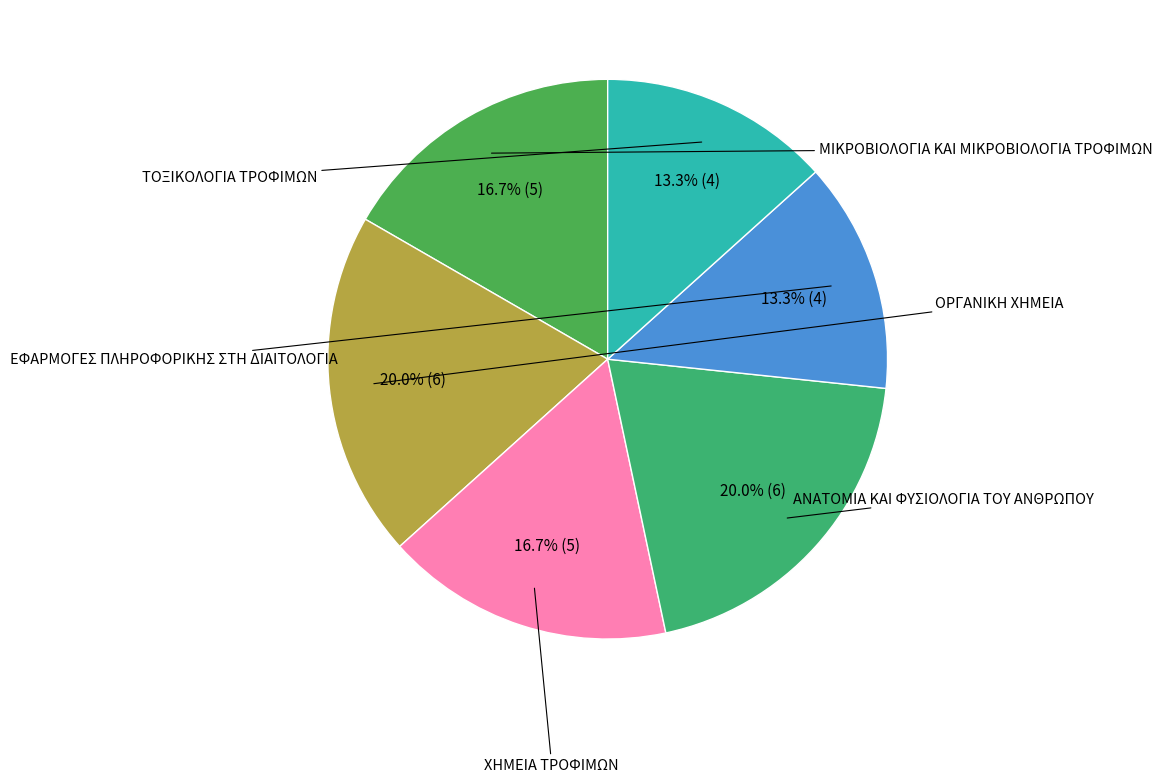

Combined, do ΜΙΚΡΟΒΙΟΛΟΓΙΑ ΚΑΙ ΜΙΚΡΟΒΙΟΛΟΓΙΑ ΤΡΟΦΙΜΩΝ and ANATOMIA KAI ΦΥΣΙΟΛΟΓΙΑ ΤΟΥ ΑΝΘΡΩΠΟΥ account for over 50%?

No